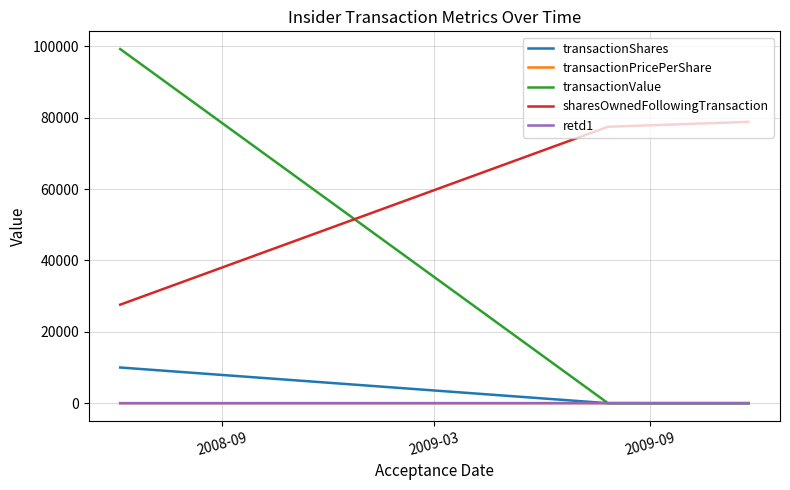

What is the greatest value displayed?

99224.0